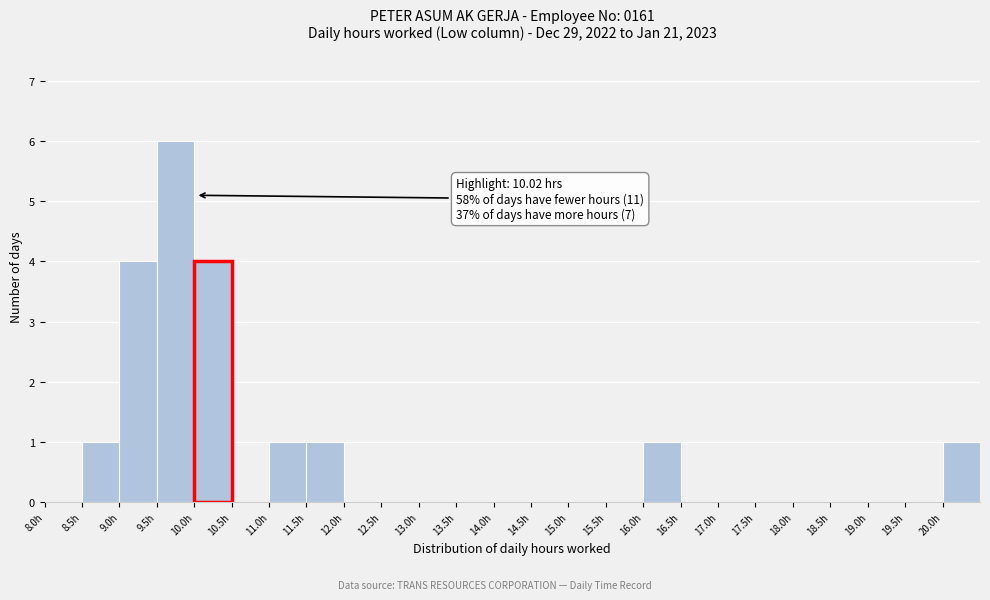

Which range on the x-axis has the tallest bar?

9.5 to 10.0